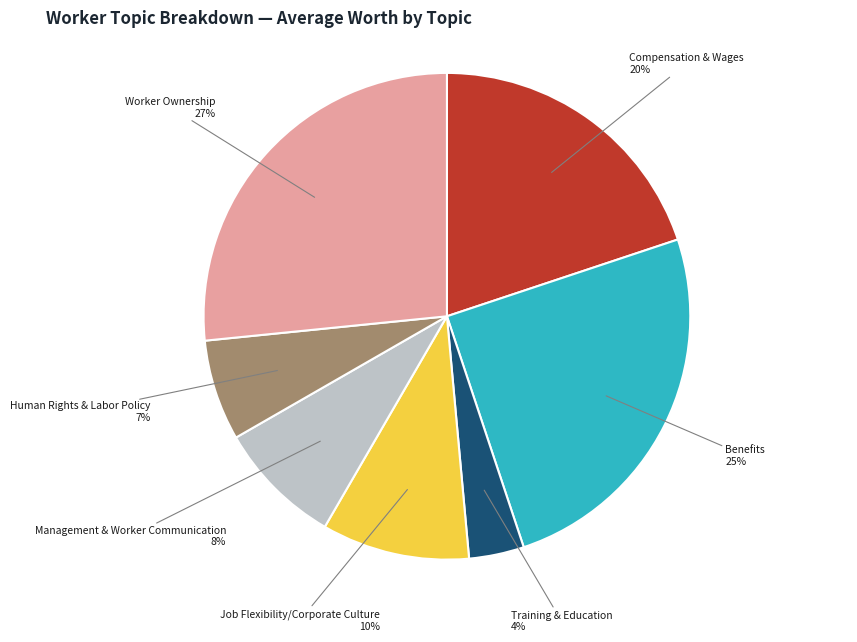

To the nearest percent, what is the average slice percentage?

14%